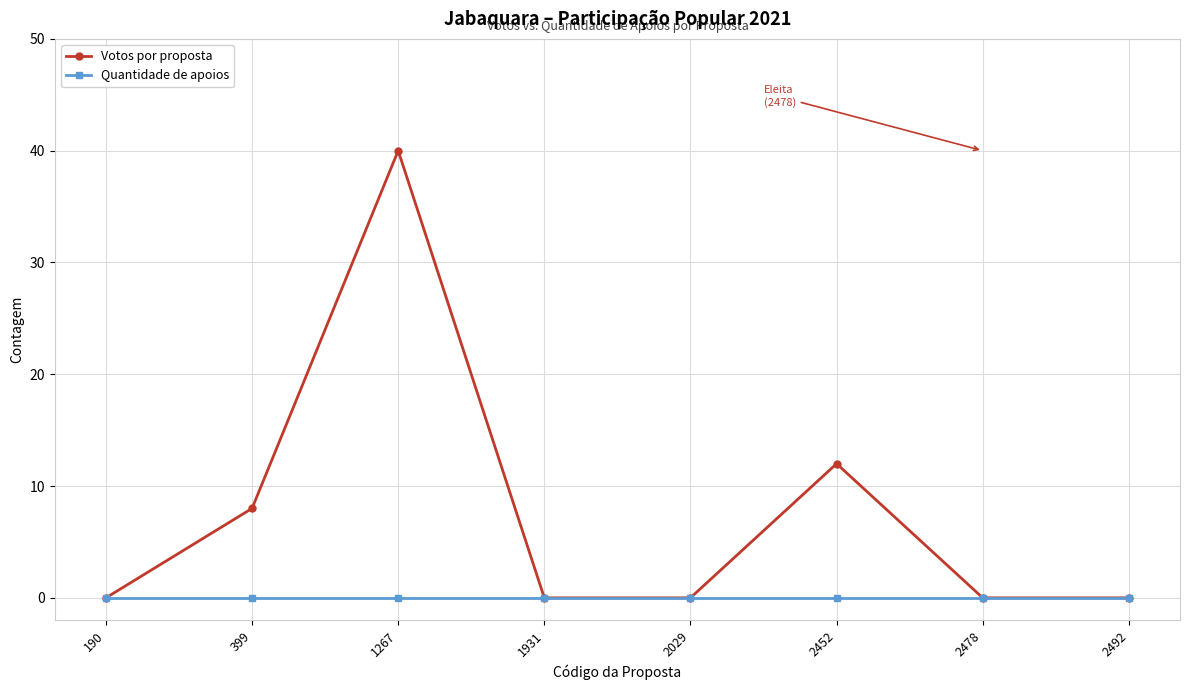

Count the Votos por proposta values in the range 0 to 12.

7